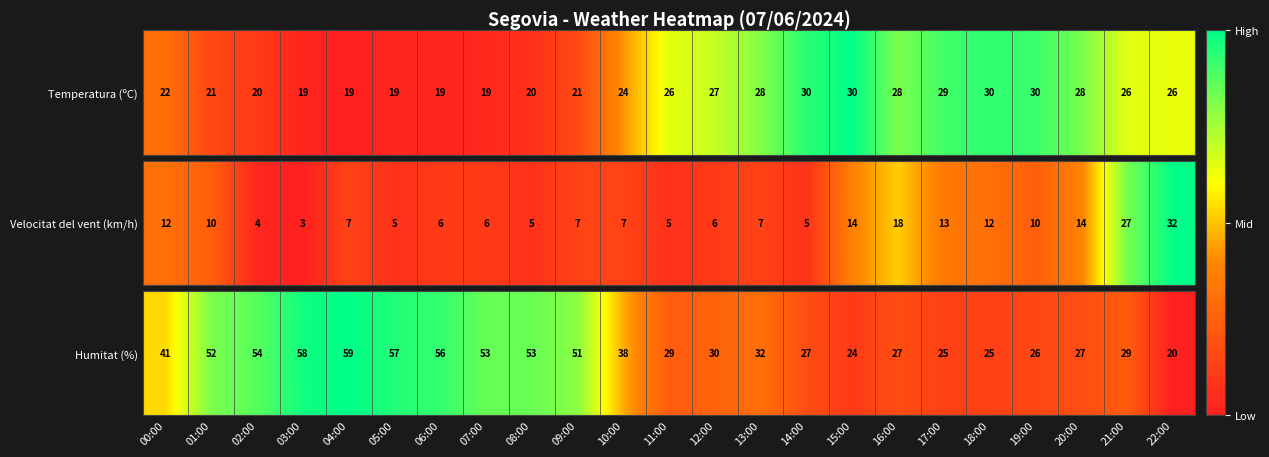

Count the number of values greater than 0.

22